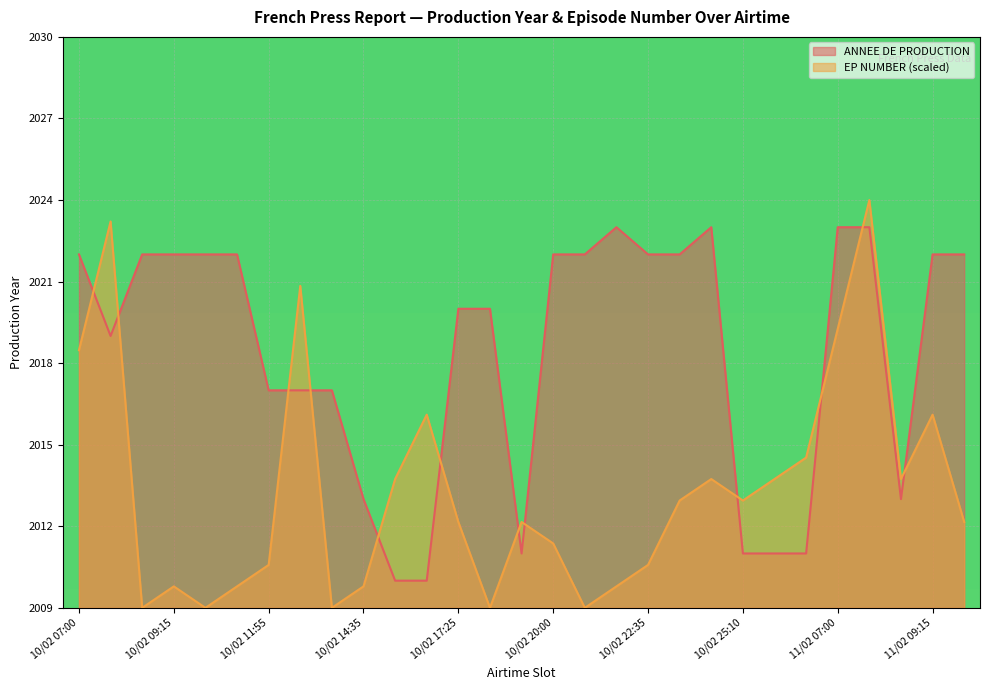

How many interior local peaks does the EP NUMBER (scaled) series have?

8